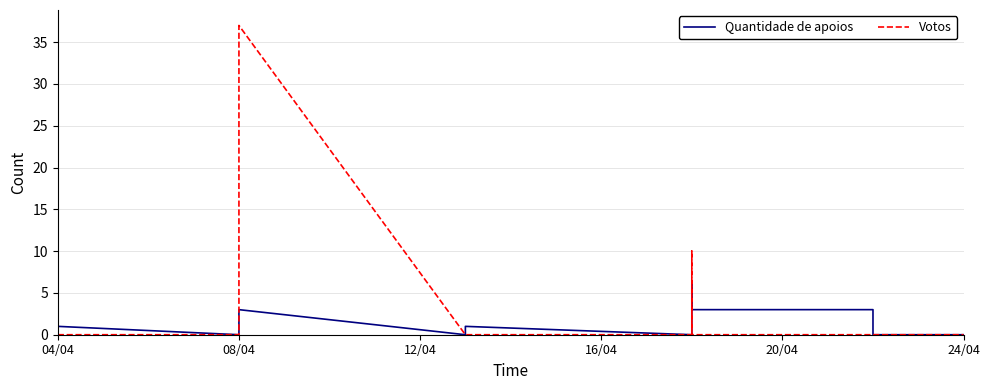

Is the value of Quantidade de apoios at 12 greater than the value of Votos at 20/04?

Yes